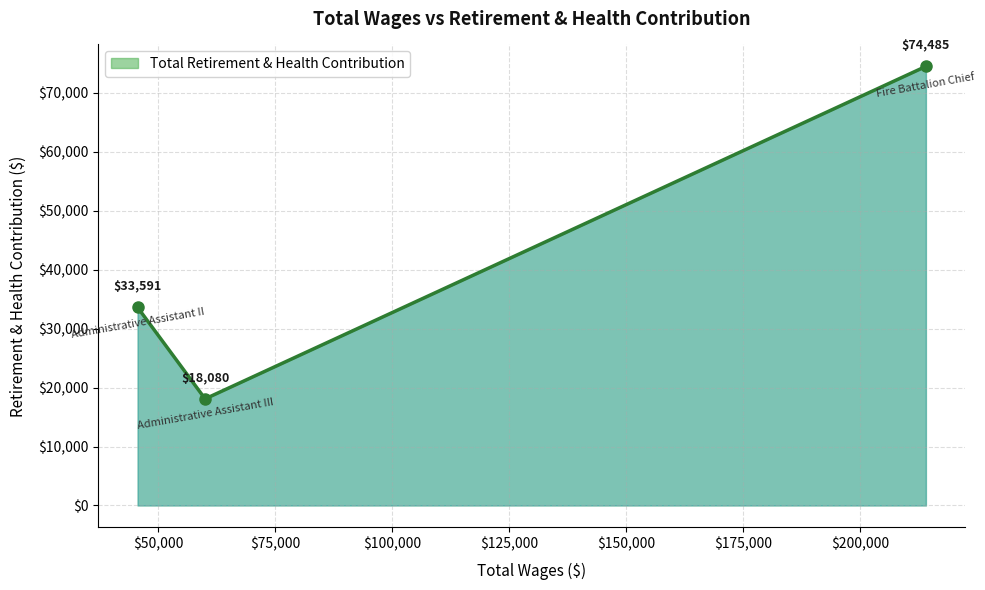

What is the difference between the maximum and minimum values?

56405